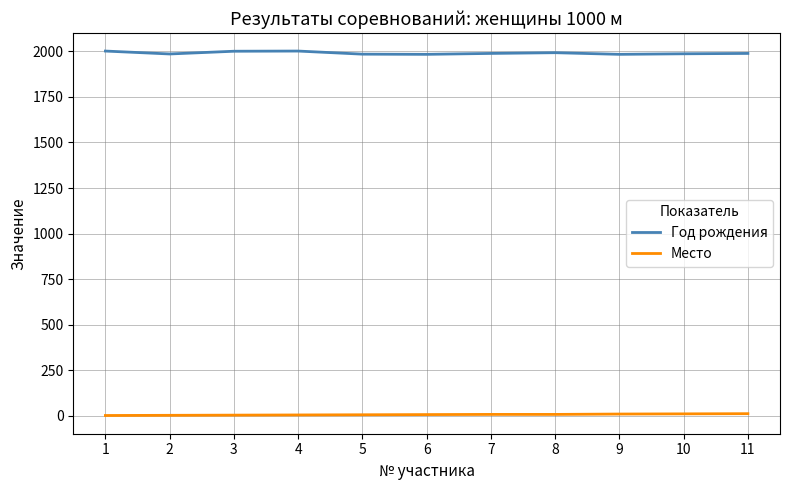

True or false: Место and Год рождения cross at least once.

False